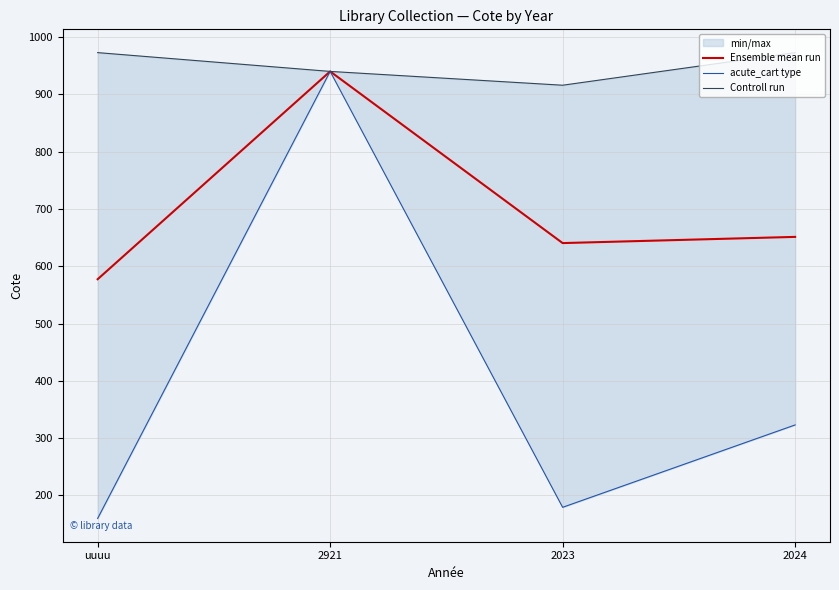

True or false: Ensemble mean run and acute_cart type intersect in this chart.

False